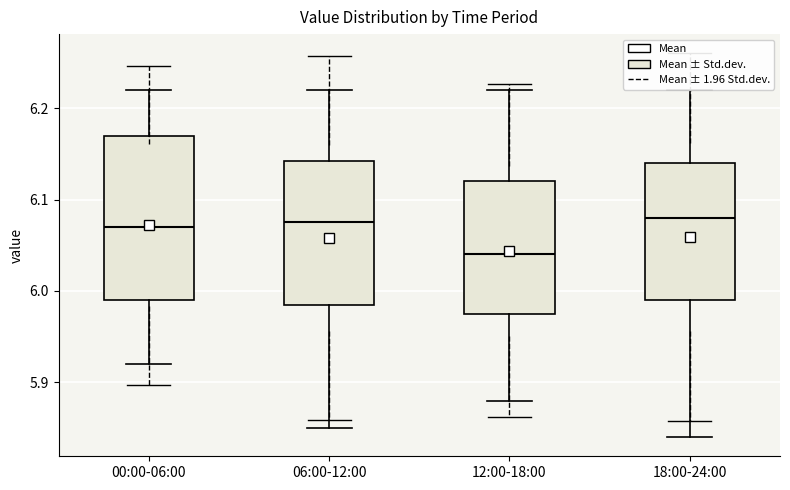

Reading left to right, transcribe this box plot: for each box, give where its median line is, the range the box spans, and where its two whiskers end, as read against the y-axis. The values are not printed on the chart, so give them approximately, as read against the axis.

00:00-06:00: median 6.07, box 5.99 to 6.17, whiskers 5.92 to 6.22
06:00-12:00: median 6.08, box 5.99 to 6.14, whiskers 5.85 to 6.22
12:00-18:00: median 6.04, box 5.98 to 6.12, whiskers 5.88 to 6.22
18:00-24:00: median 6.08, box 5.99 to 6.14, whiskers 5.84 to 6.22